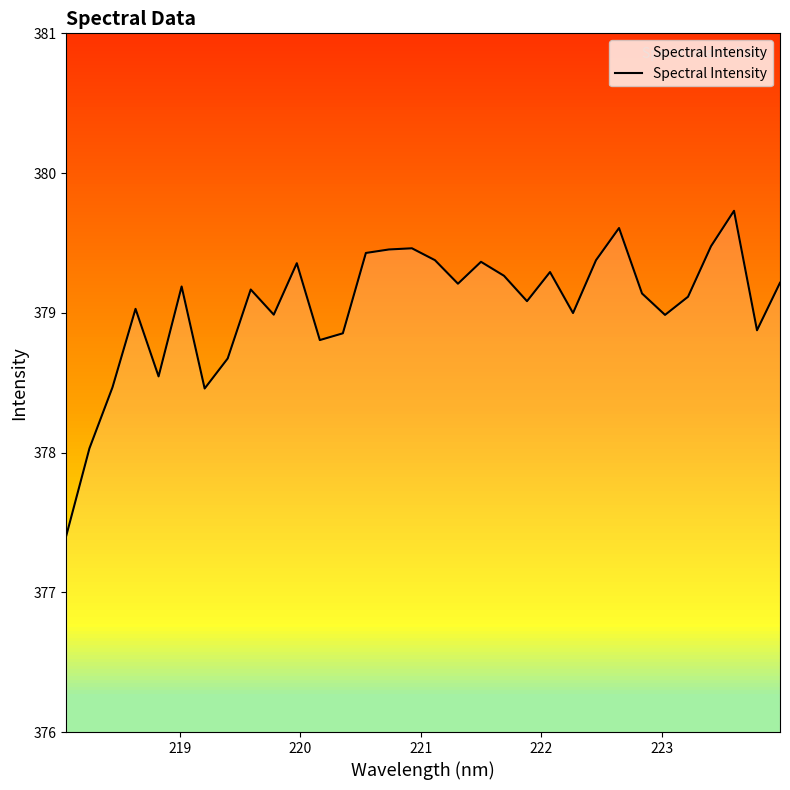

What is the greatest value displayed?

379.7